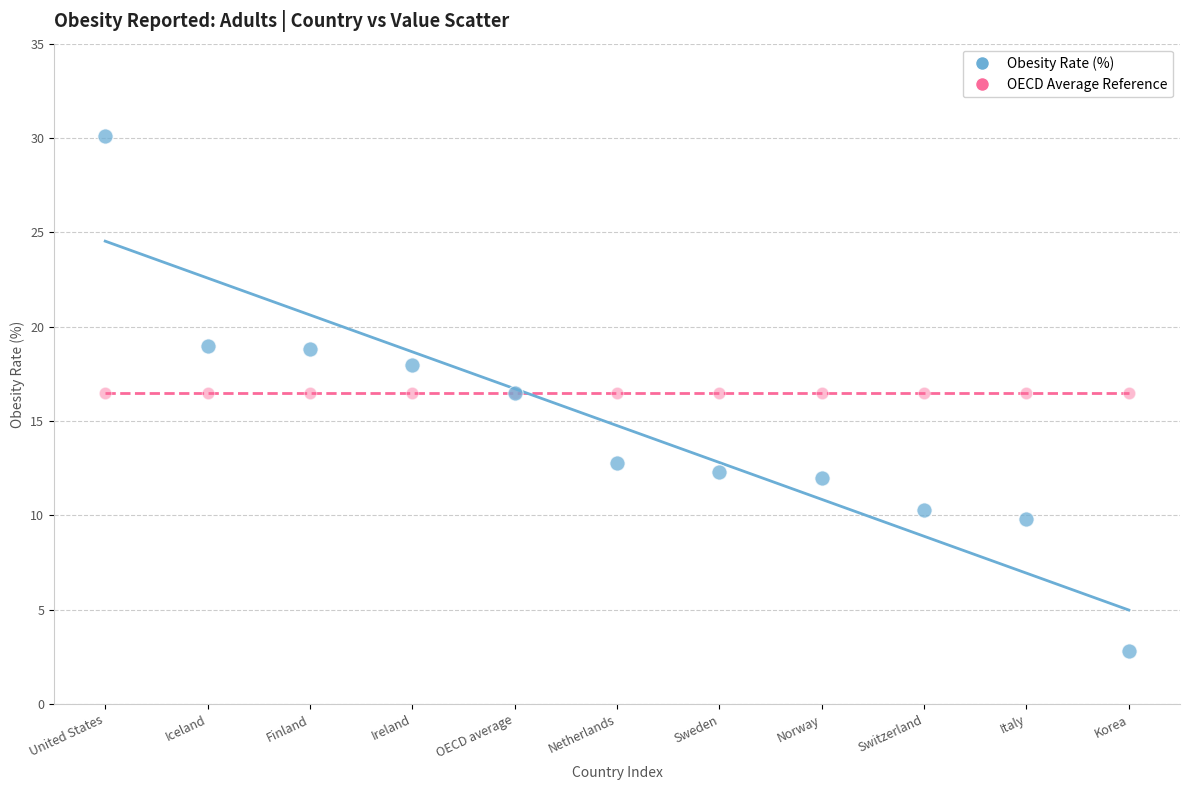

Which series contains the lowest Y value?

Obesity Rate (%)